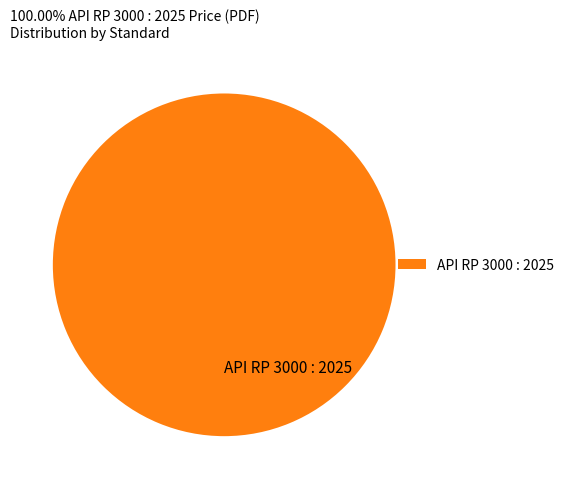

True or false: API RP 3000 : 2025 accounts for 87% of the total.

False